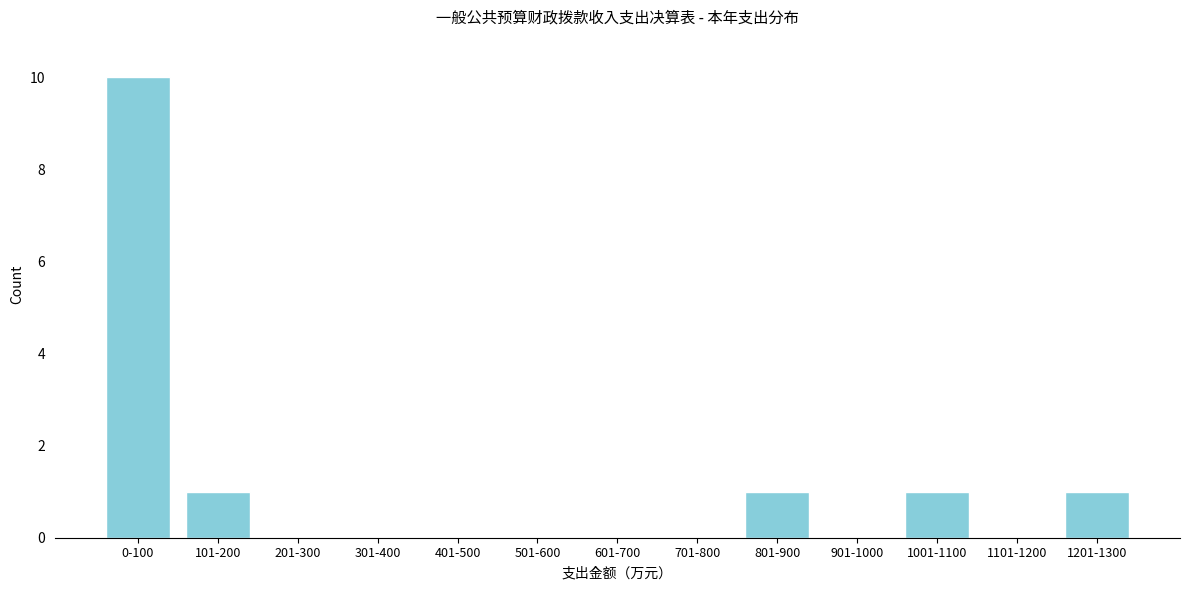

Reading right to left, extract all data points from this chart.

1201-1300=1	1101-1200=0	1001-1100=1	901-1000=0	801-900=1	701-800=0	601-700=0	501-600=0	401-500=0	301-400=0	201-300=0	101-200=1	0-100=10